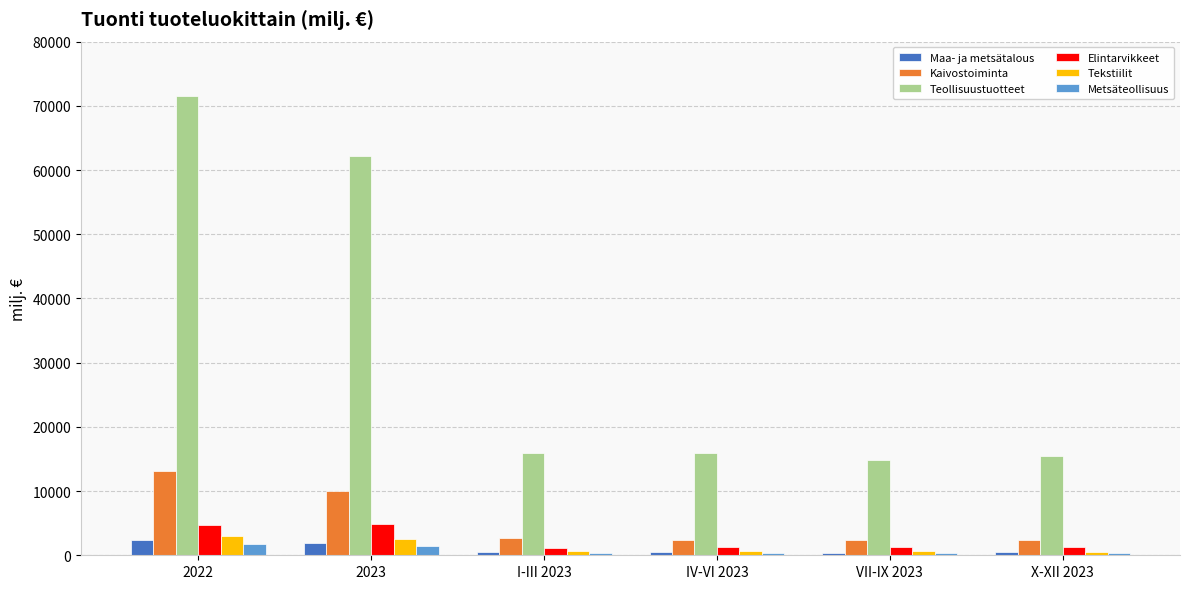

Is the value of Kaivostoiminta at VII-IX 2023 greater than the value of Maa- ja metsätalous at VII-IX 2023?

Yes